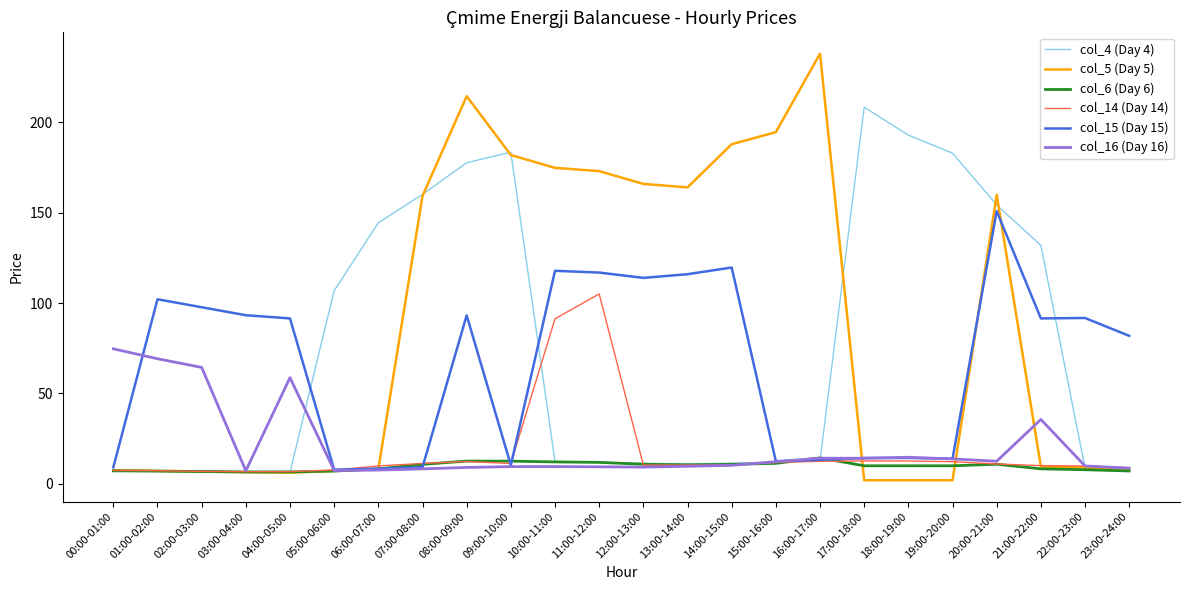

What is the spread (max minus min) of values at 23:00-24:00?

74.8